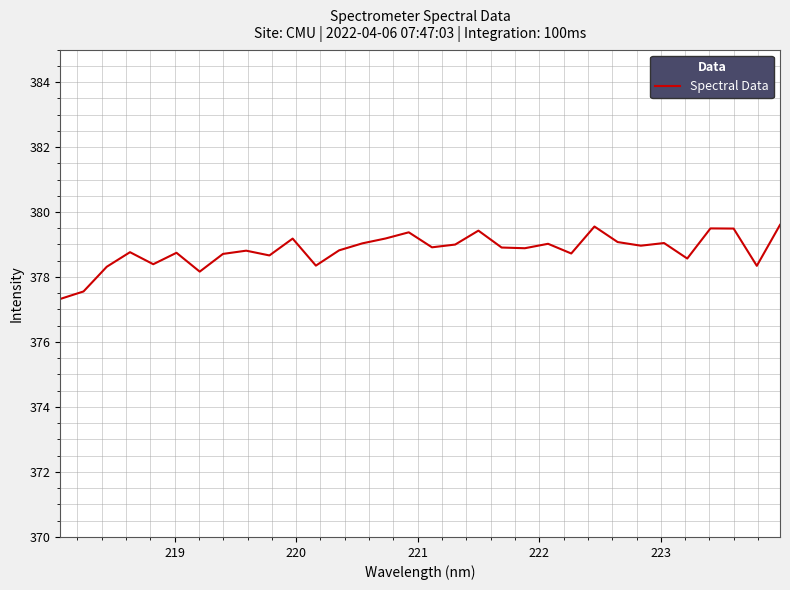

What is the maximum value shown in the chart?

379.6